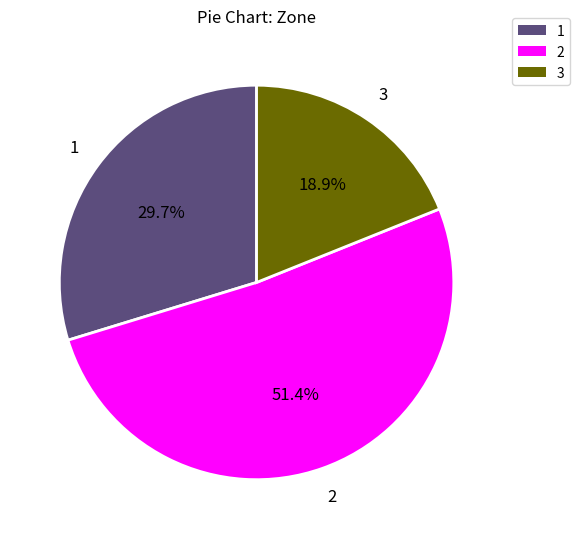

What is the ratio of the value at 1 to the value at 2?

0.6